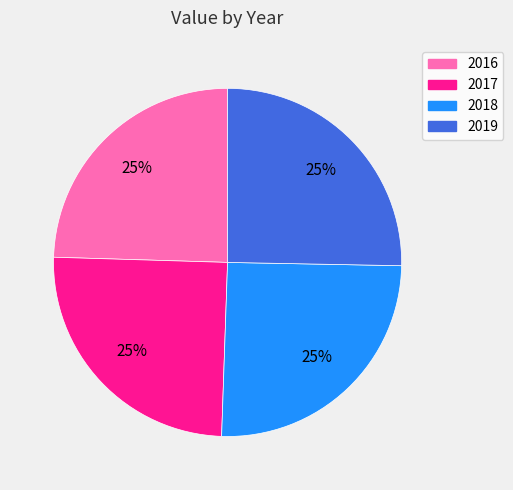

Is 2017 the majority of the pie?

No